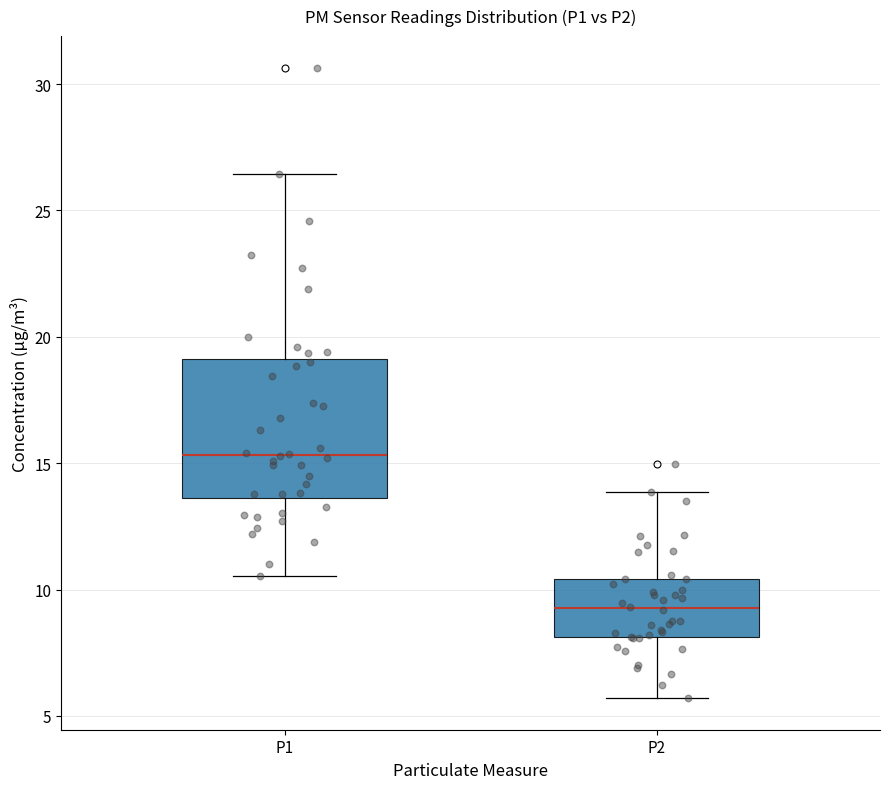

Where does the median line of the box for P2 sit on the y-axis? The values are not printed on the chart, so give them approximately, as read against the axis.

9.5